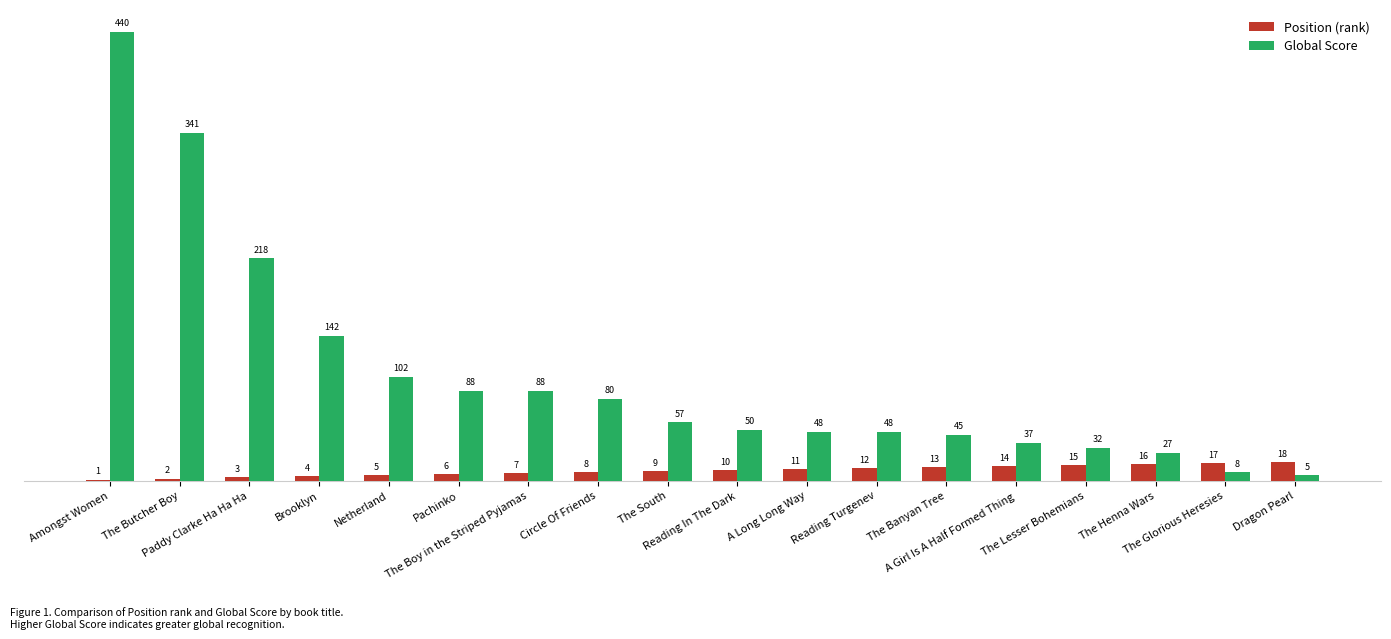

What is the highest value of the Position (rank) series?

18